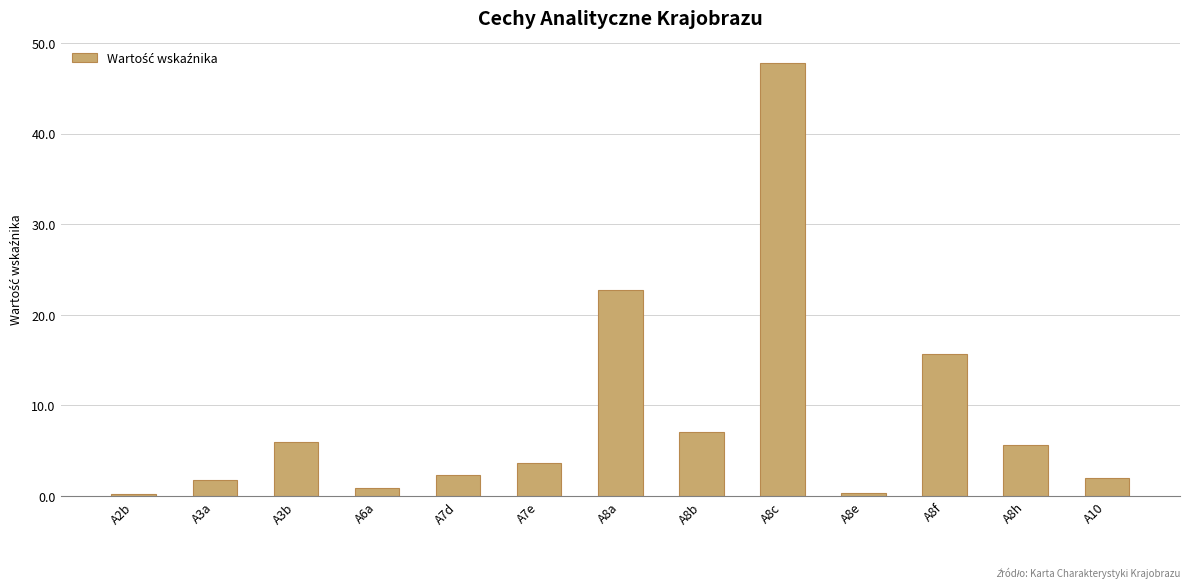

The value at A8f is 15.7. True or false?

True